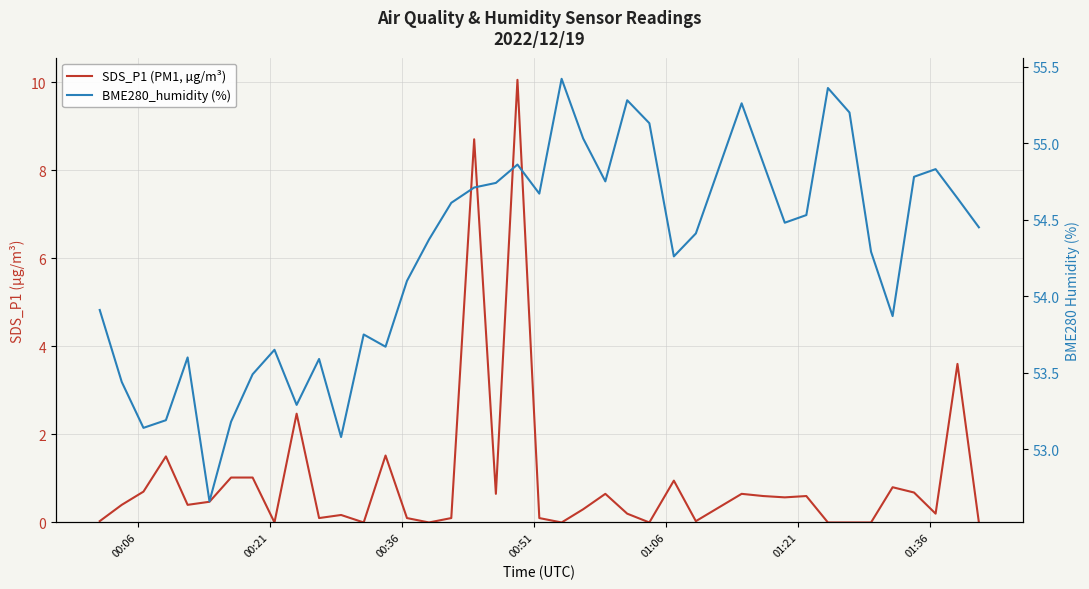

How many lines are shown in the chart?

2